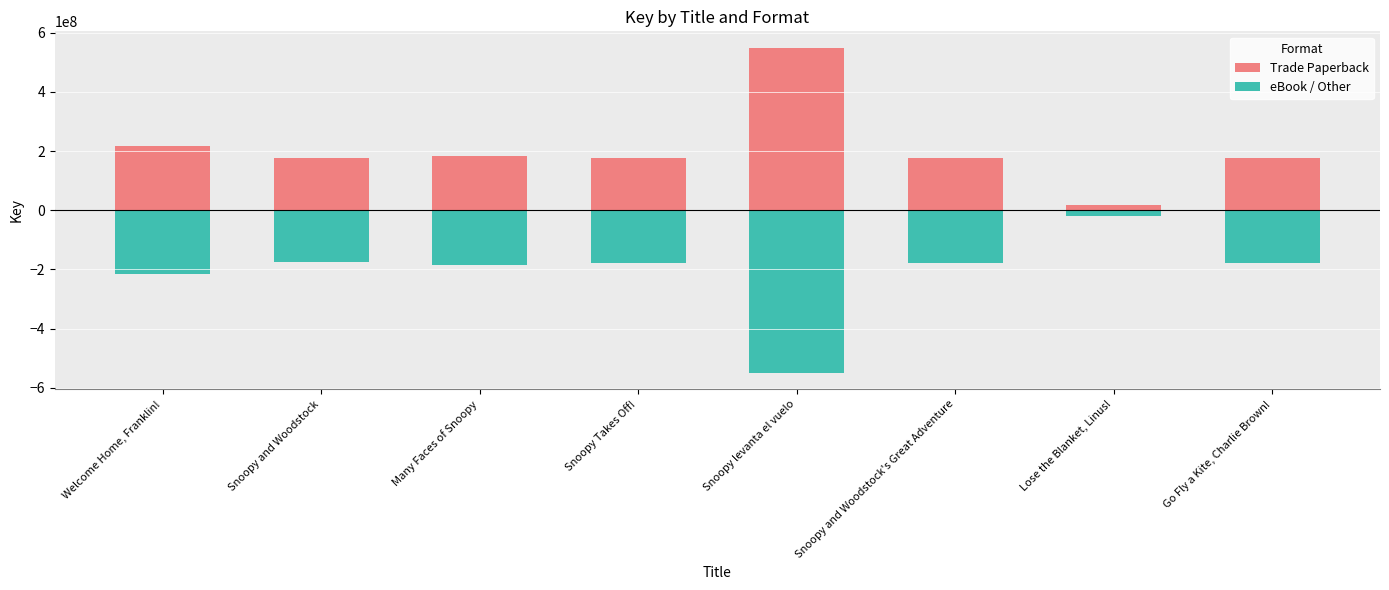

Which has a higher value, Welcome Home, Franklin! or Many Faces of Snoopy?

Welcome Home, Franklin!